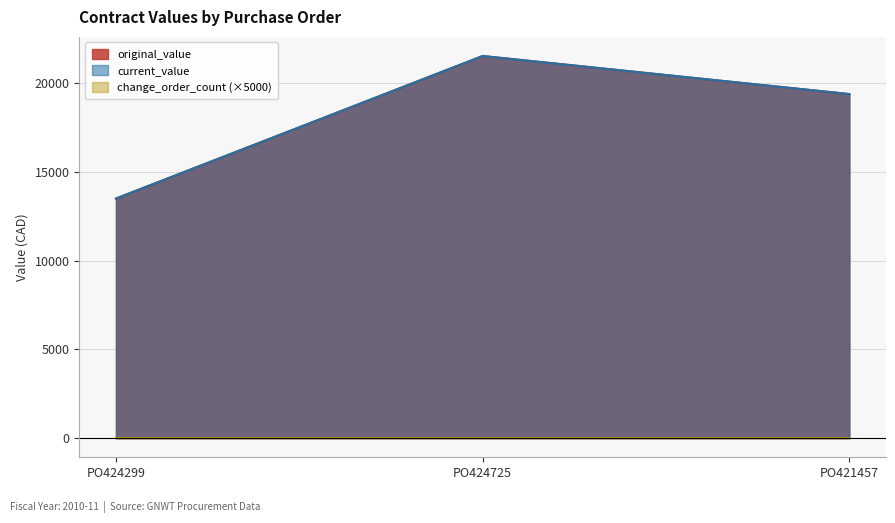

What is the sum of the original_value values at PO424299 and PO424725?

35028.6